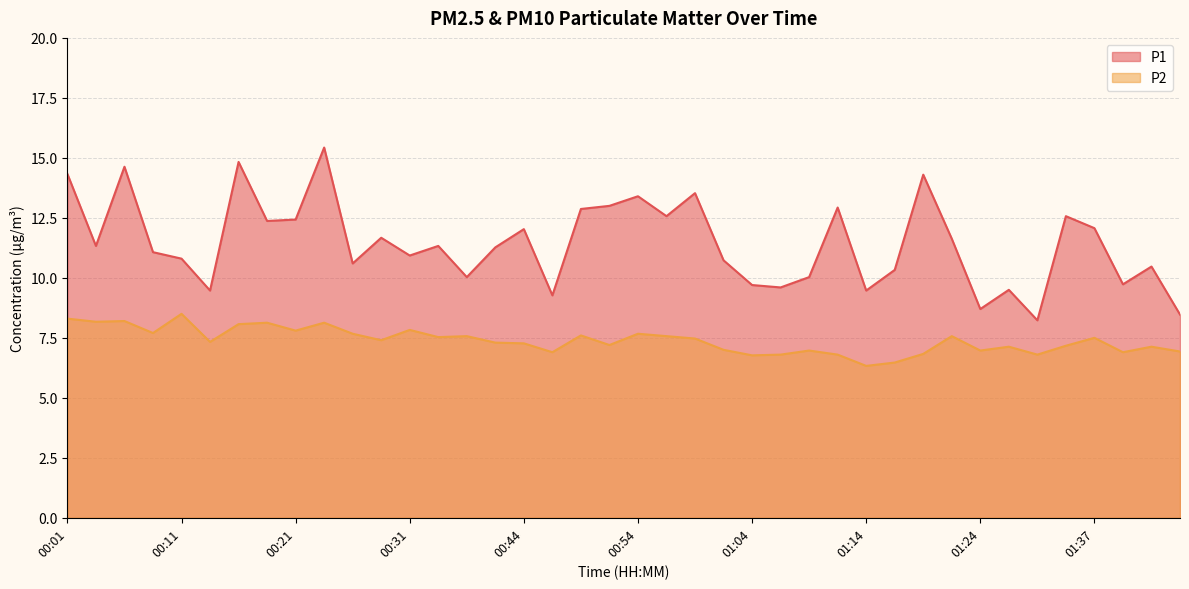

What value does the P2 series have at 01:01?

7.0